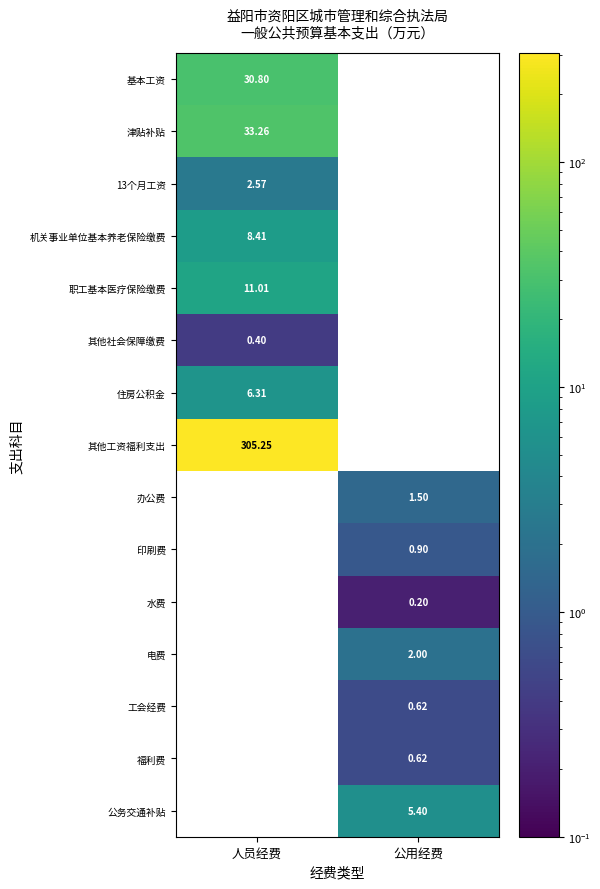

Is the value of 公务交通补贴 at 公用经费 greater than the value of 其他社会保障缴费 at 人员经费?

Yes